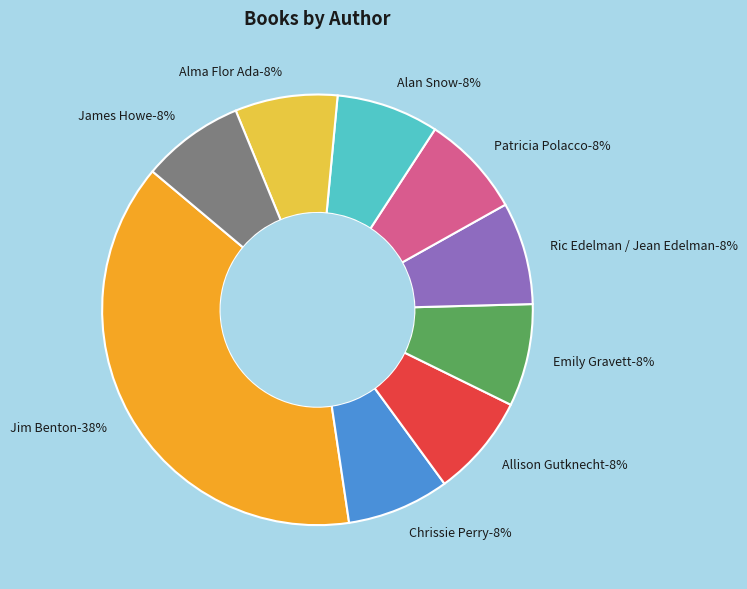

Is there a majority slice in this chart?

No